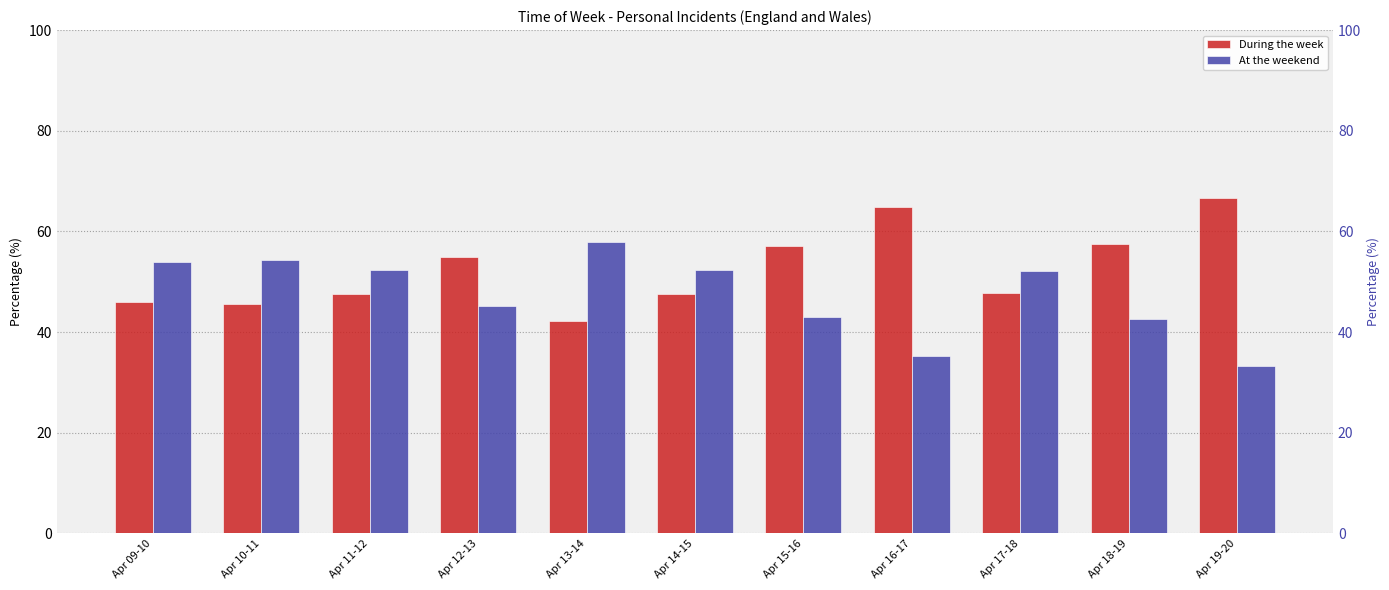

How many data points in At the weekend are less than 52?

5